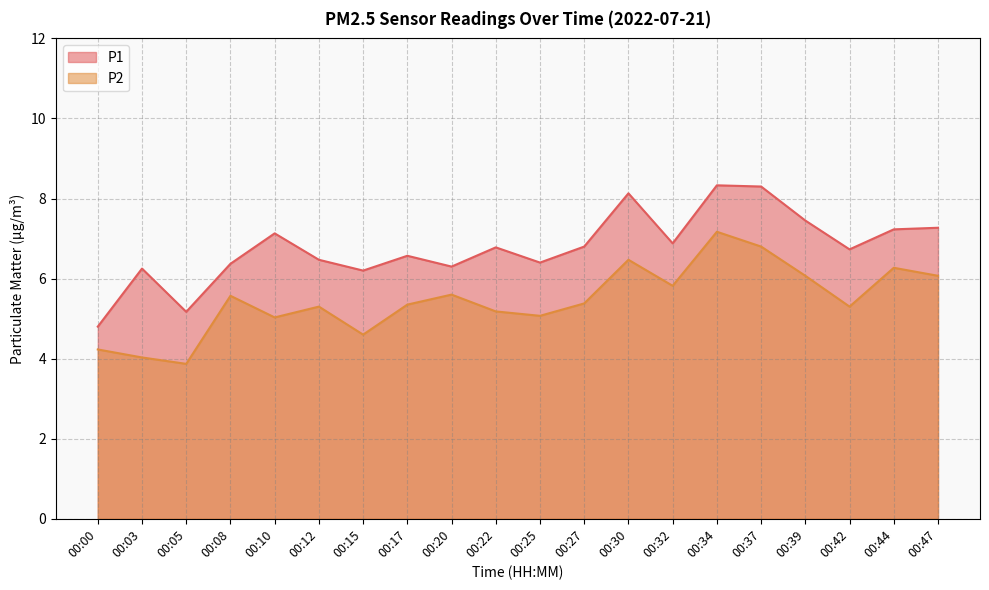

The value of P2 at 00:34 is 7.2. True or false?

True